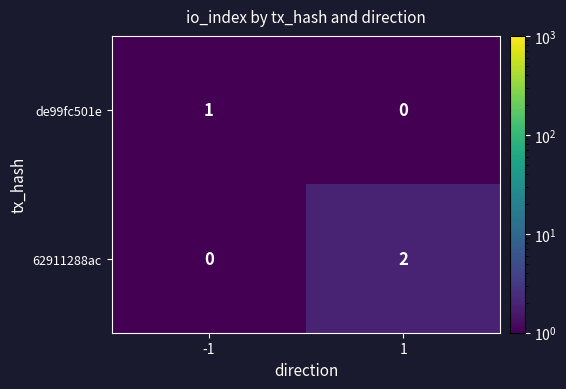

Rank the series by their maximum value, from highest to lowest.

62911288ac, de99fc501e